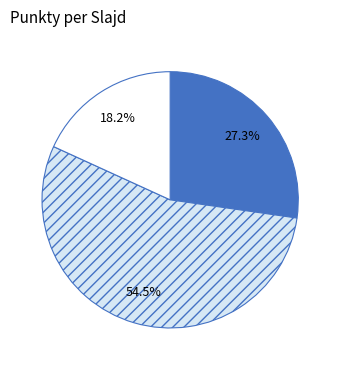

Does any single category account for the majority?

Yes